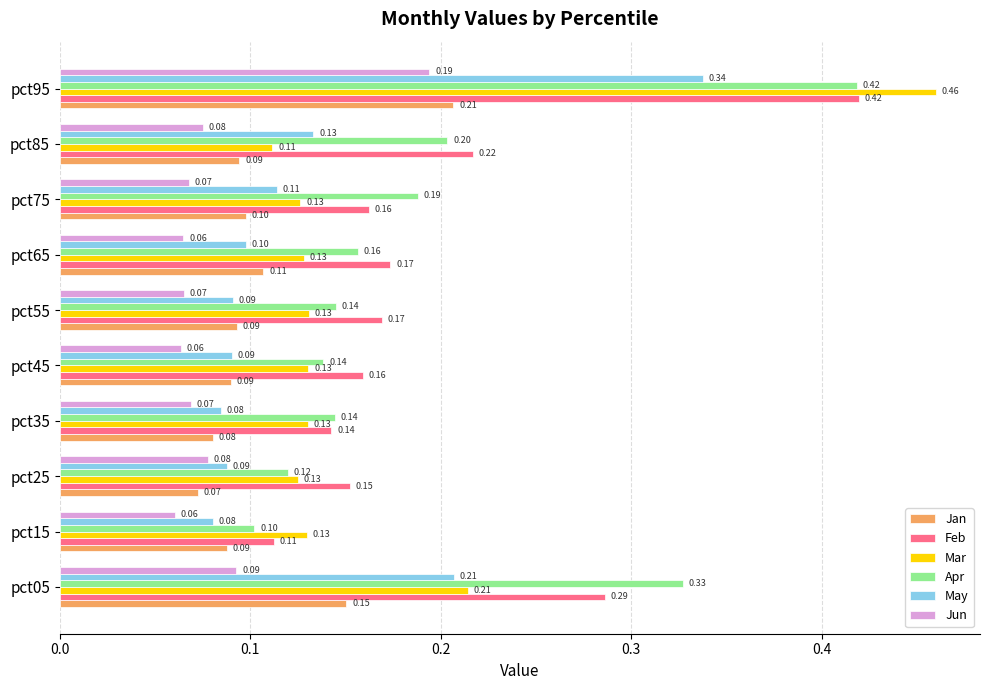

What is the total value across all series at pct55?

0.7